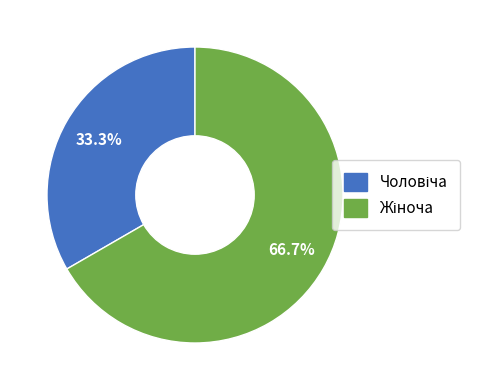

Is there a majority slice in this chart?

Yes